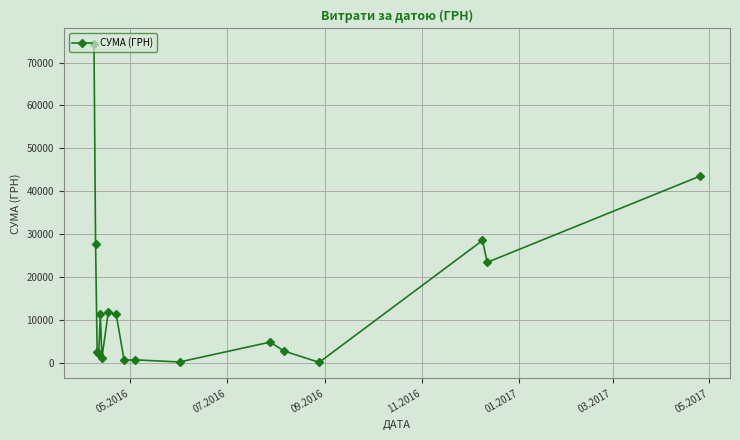

What is the greatest value displayed?

74237.9